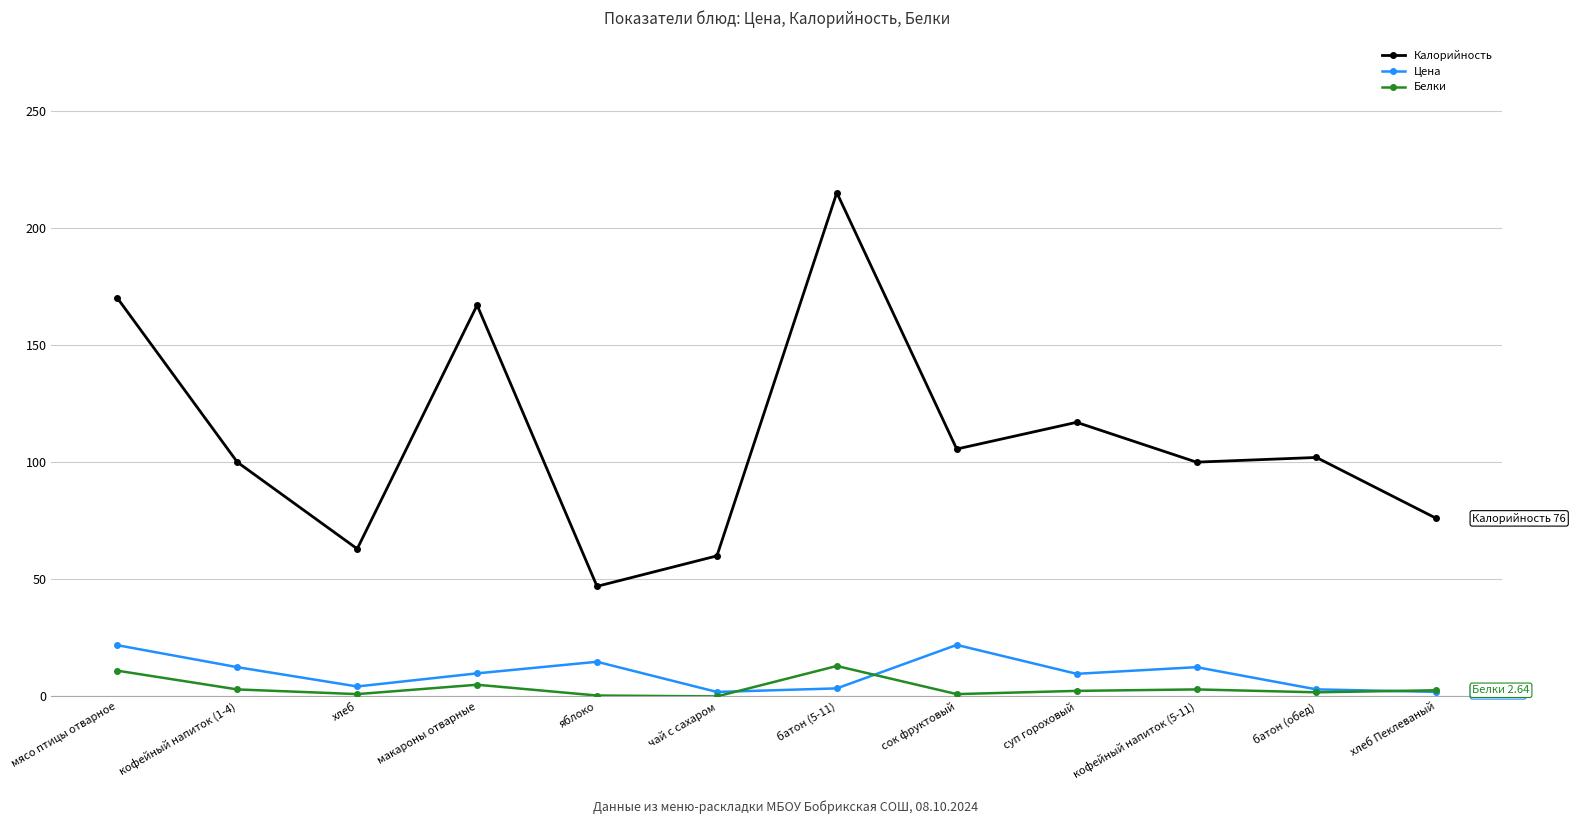

What position from the left is батон (5-11)?

7